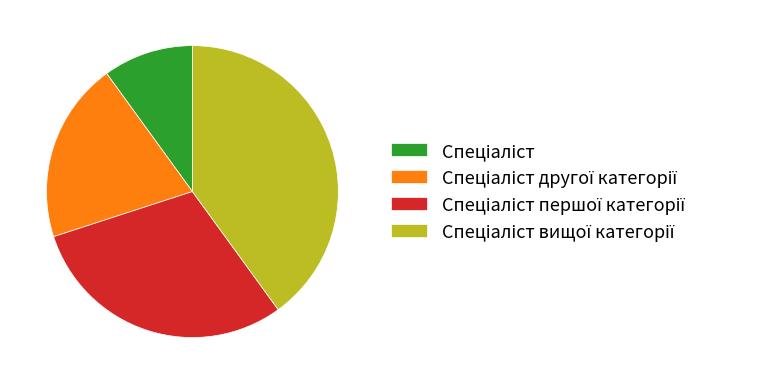

Is there any slice that represents more than half of the pie?

No